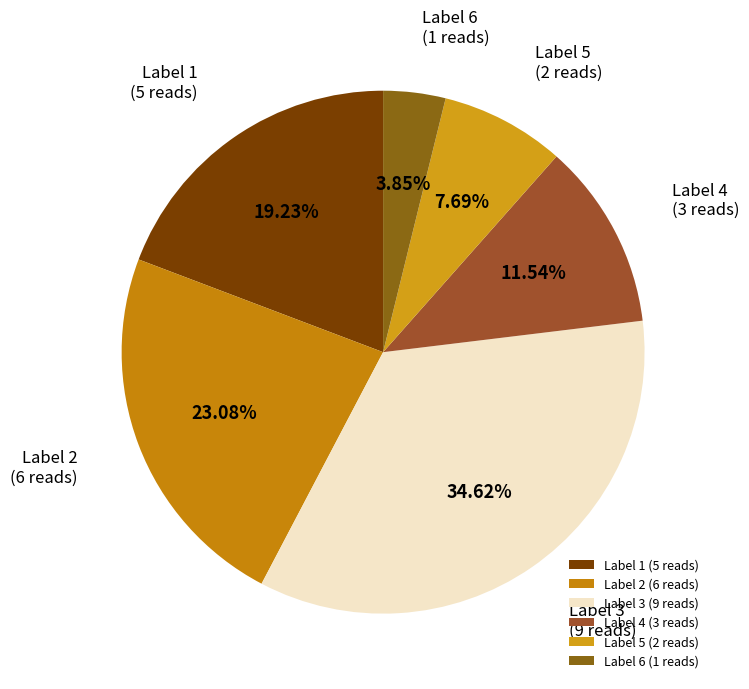

Rank the categories by value from lowest to highest.

Label 6 (1 reads), Label 5 (2 reads), Label 4 (3 reads), Label 1 (5 reads), Label 2 (6 reads), Label 3 (9 reads)